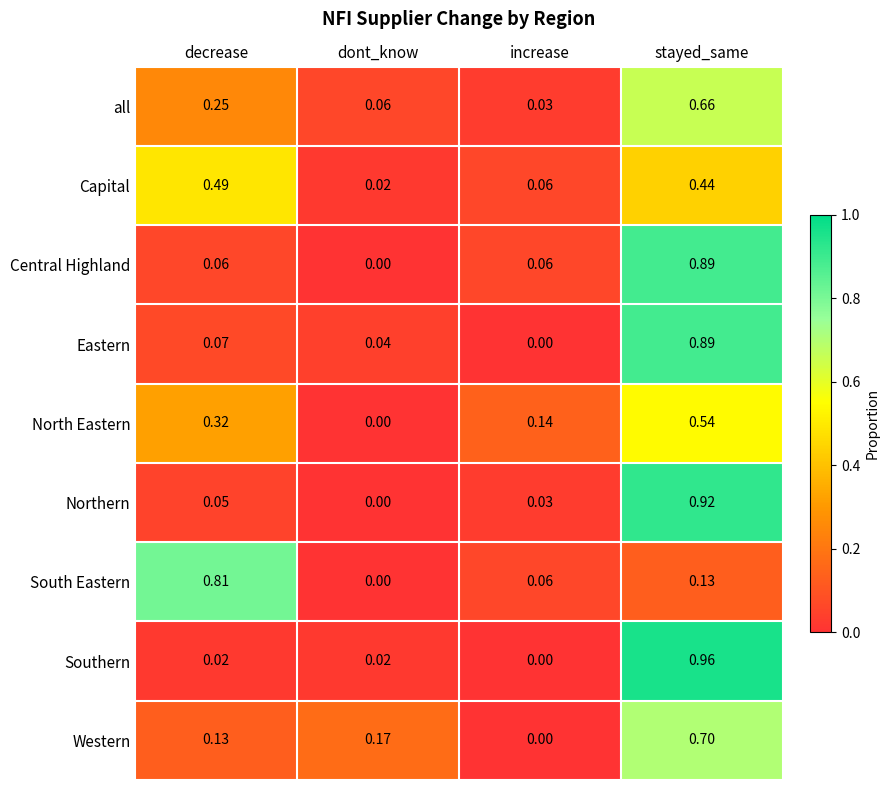

Is the value of Capital at decrease greater than the value of South Eastern at stayed_same?

Yes